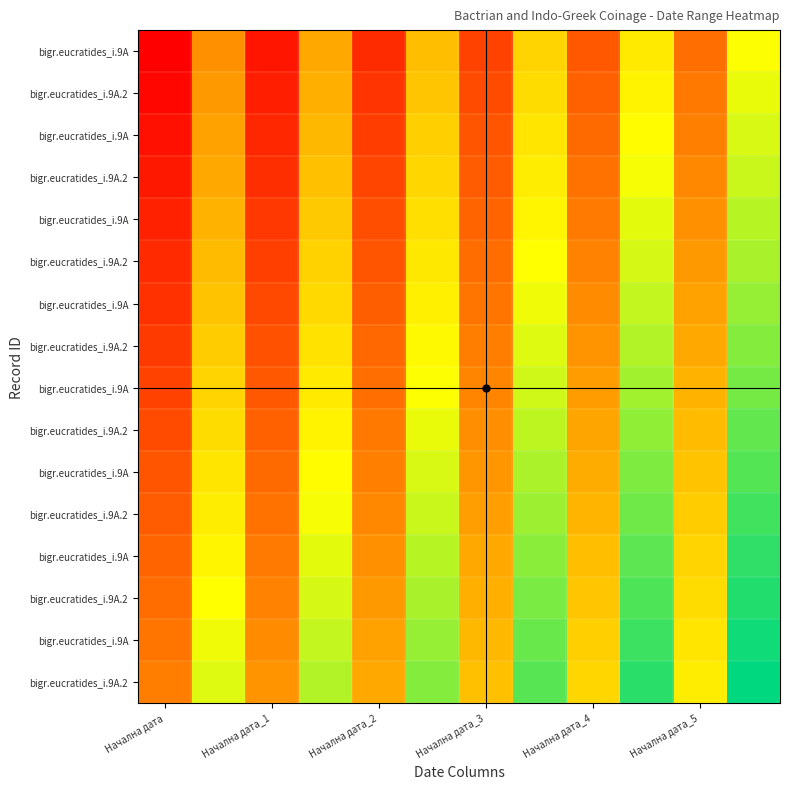

How many distinct data groups are displayed?

16